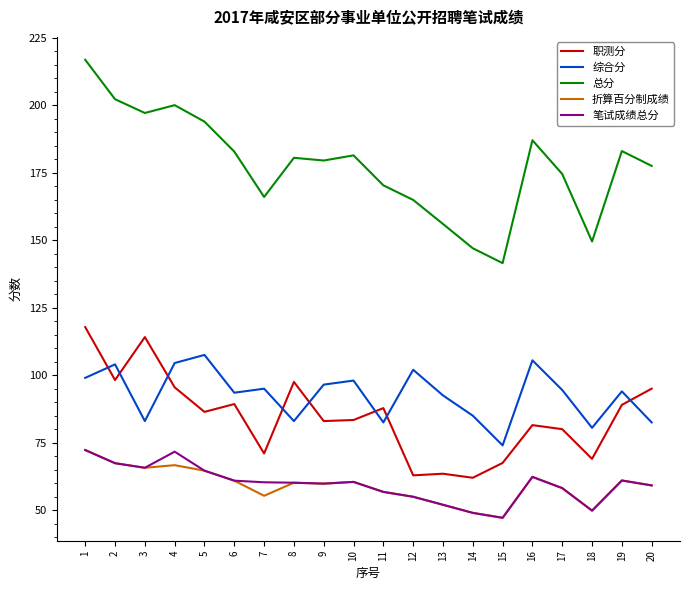

Which series has the widest spread of values?

总分